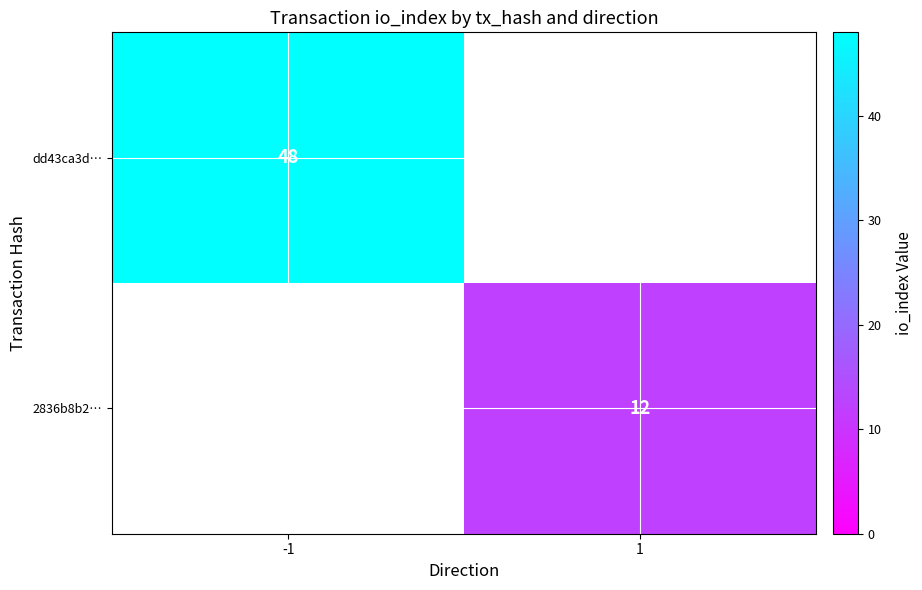

At how many categories does at least one series exceed 34?

1